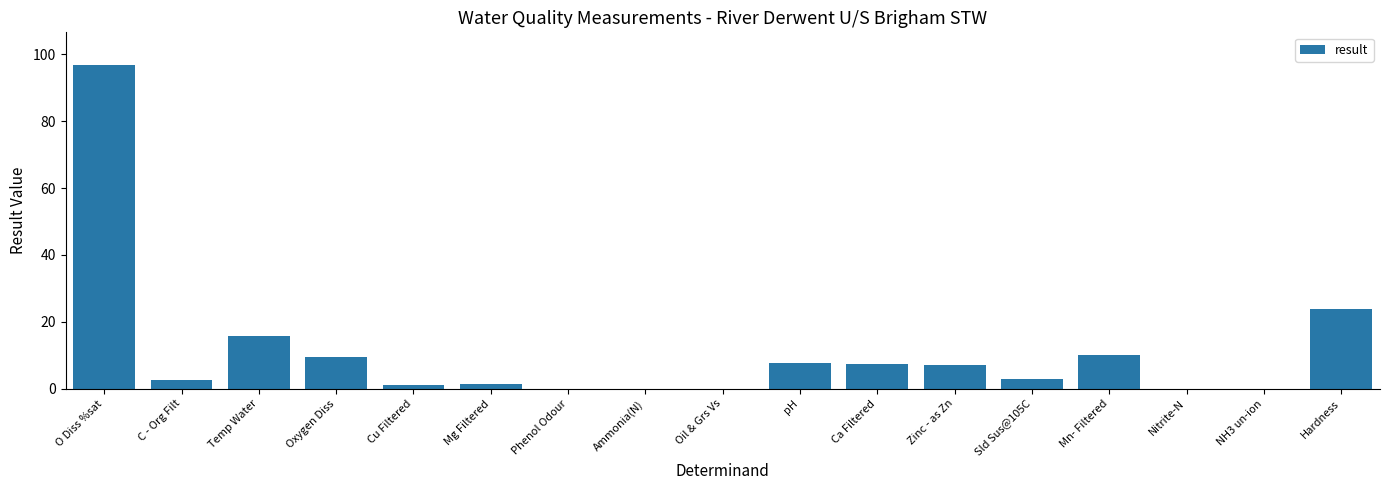

Which has a higher value, Temp Water or Cu Filtered?

Temp Water